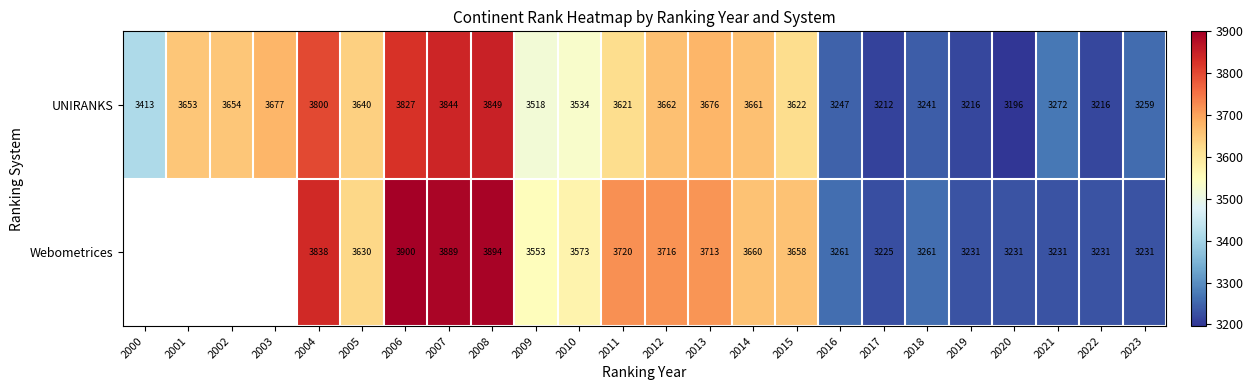

How many series are shown in this chart?

2